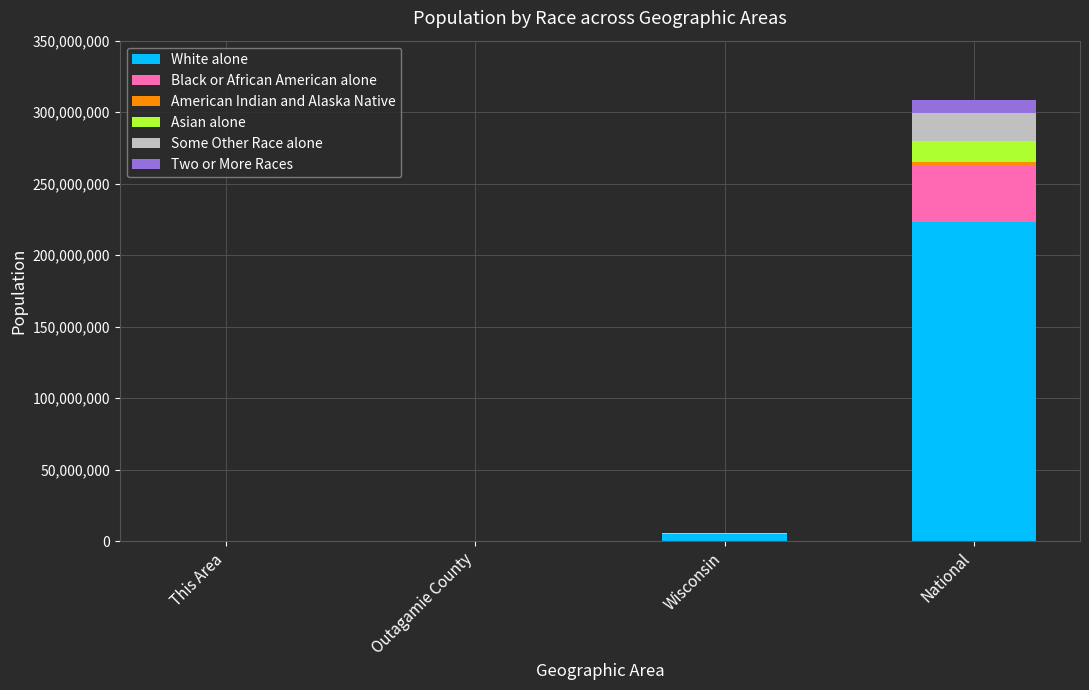

The value of White alone at National is 346961085. True or false?

False